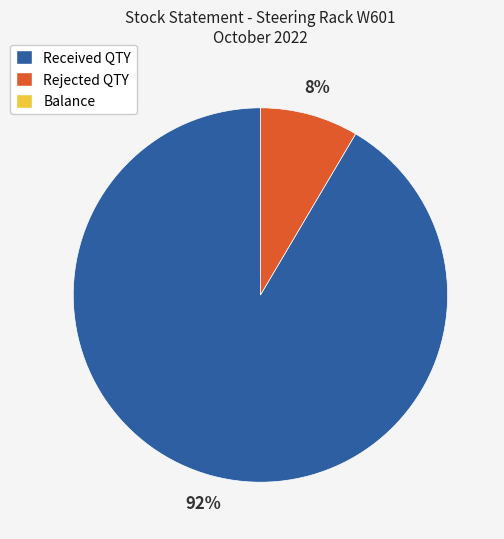

Is there a majority slice in this chart?

Yes